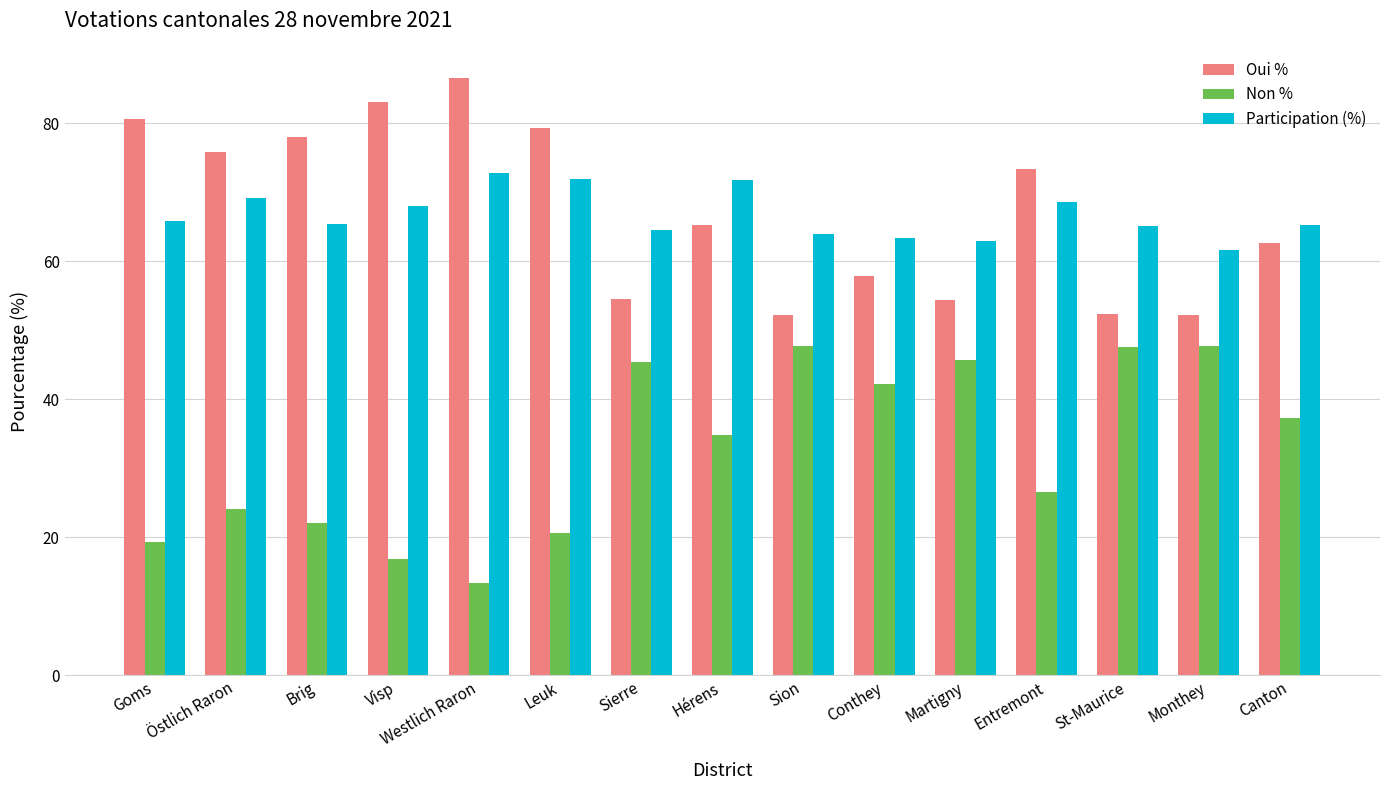

How many series are shown in this chart?

3